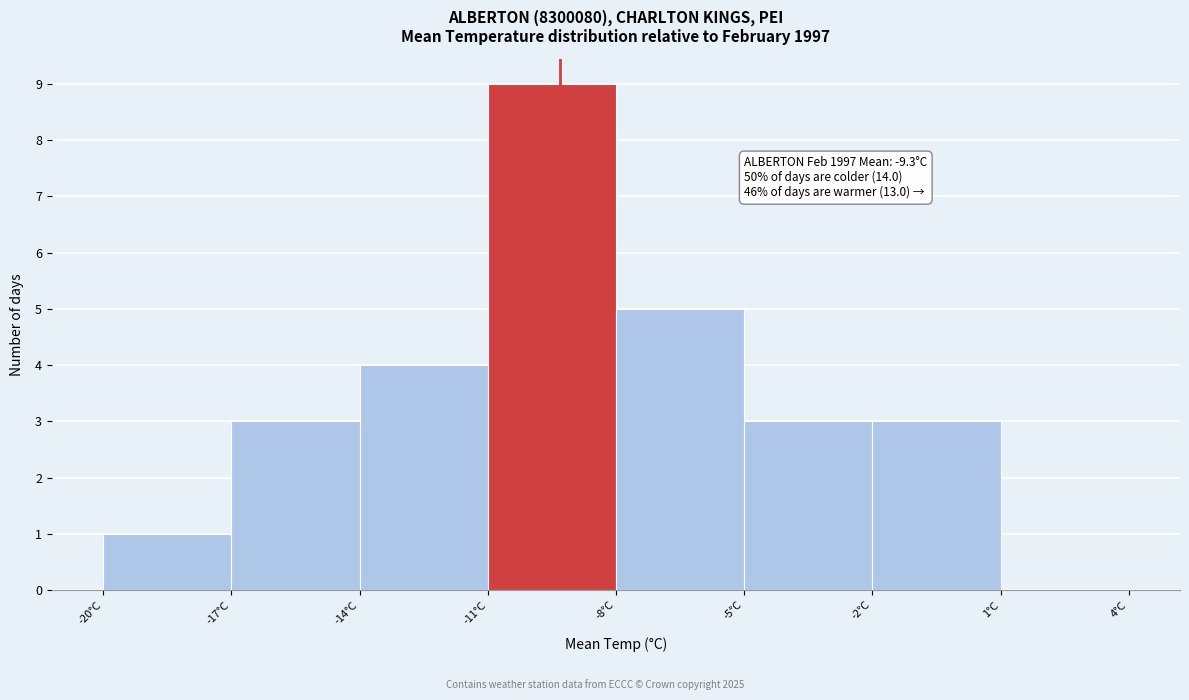

Which range on the x-axis has the tallest bar?

-11 to -8